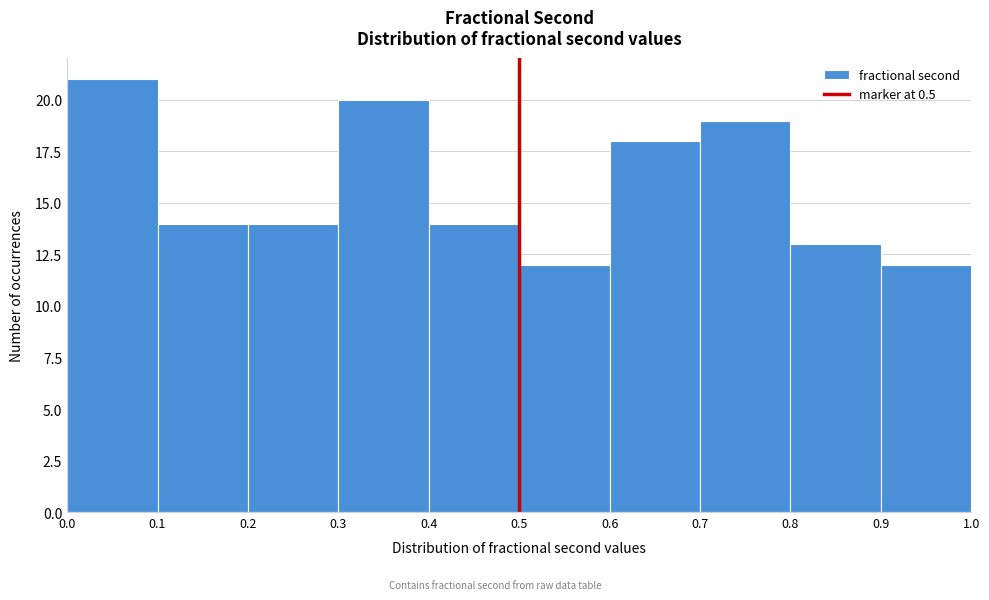

Over which range of the x-axis is the bar tallest?

0.0 to 0.1